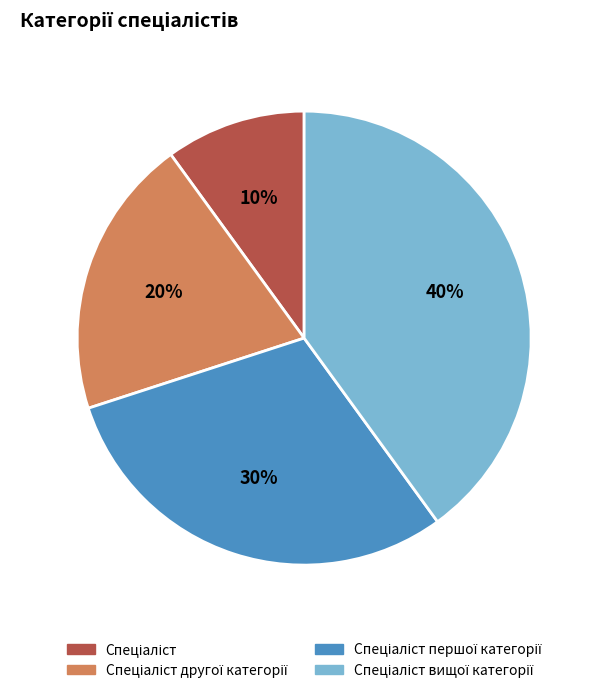

Is there a majority slice in this chart?

No